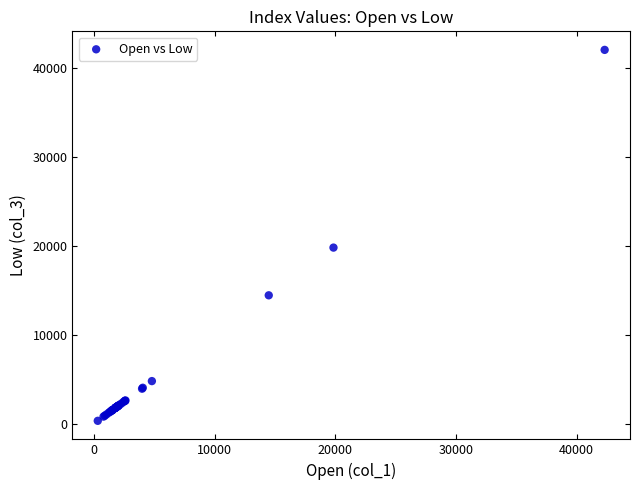

What Y value in the scatter plot is closest to 21201?

19822.5